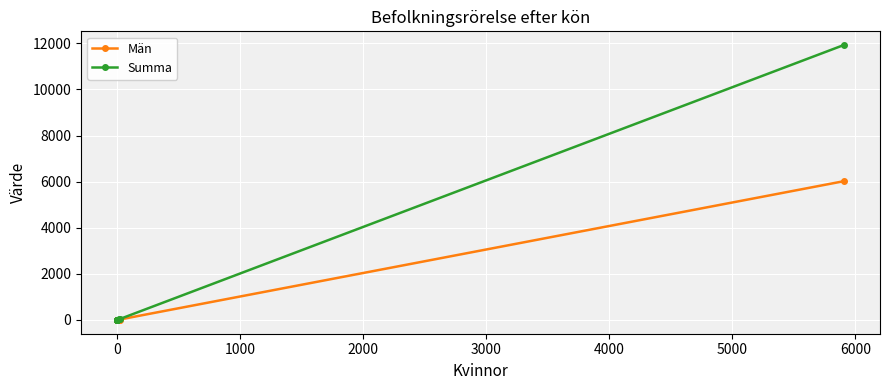

True or false: Män has more than 2 points higher than both neighbors.

False